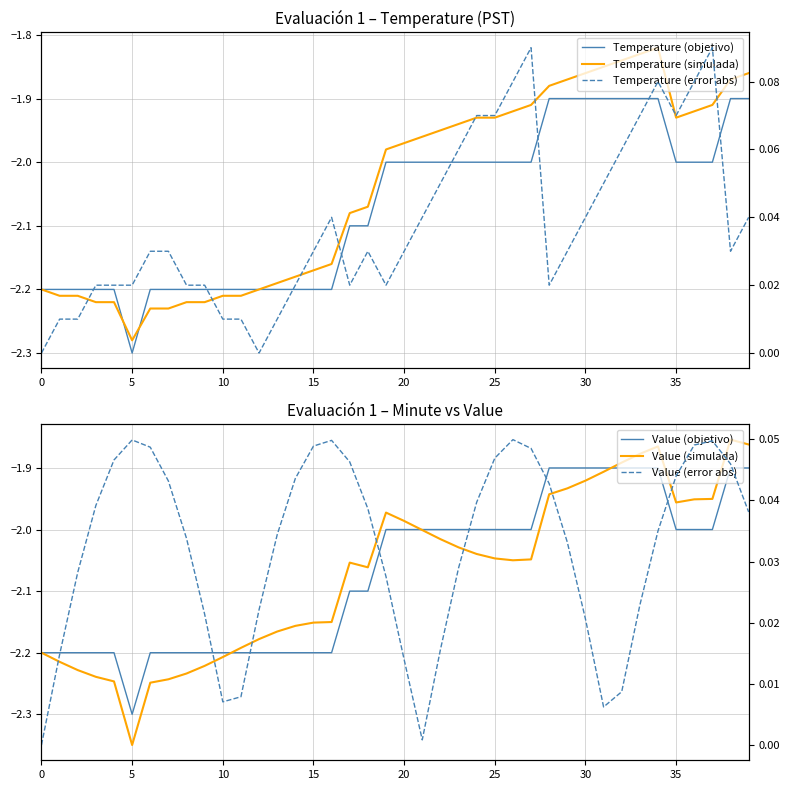

What is the difference between the second highest and minimum values in the Temperature (error abs) series?

0.1